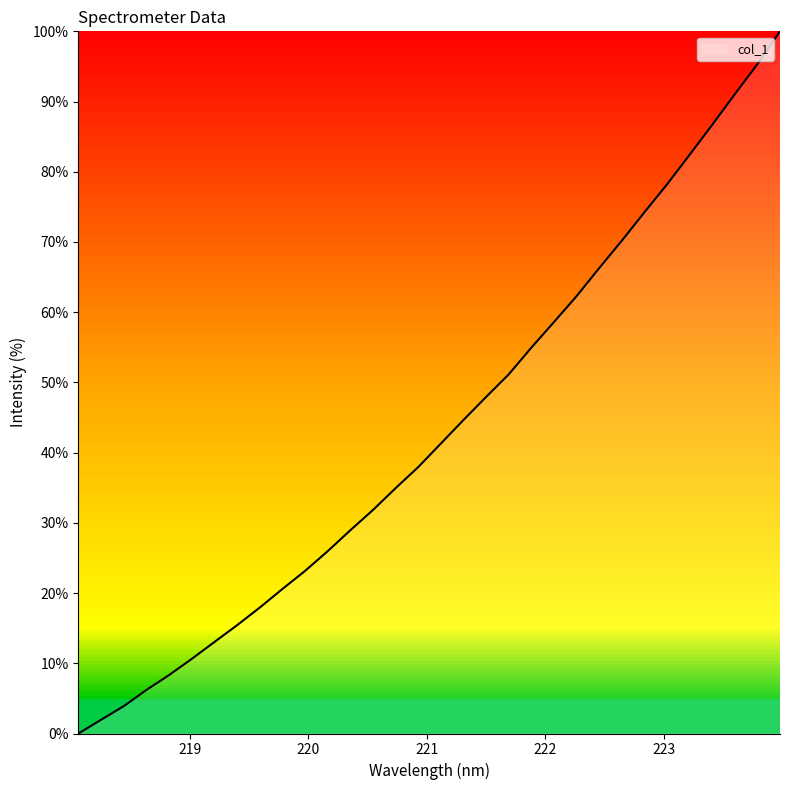

What is the maximum value shown in the chart?

100.0